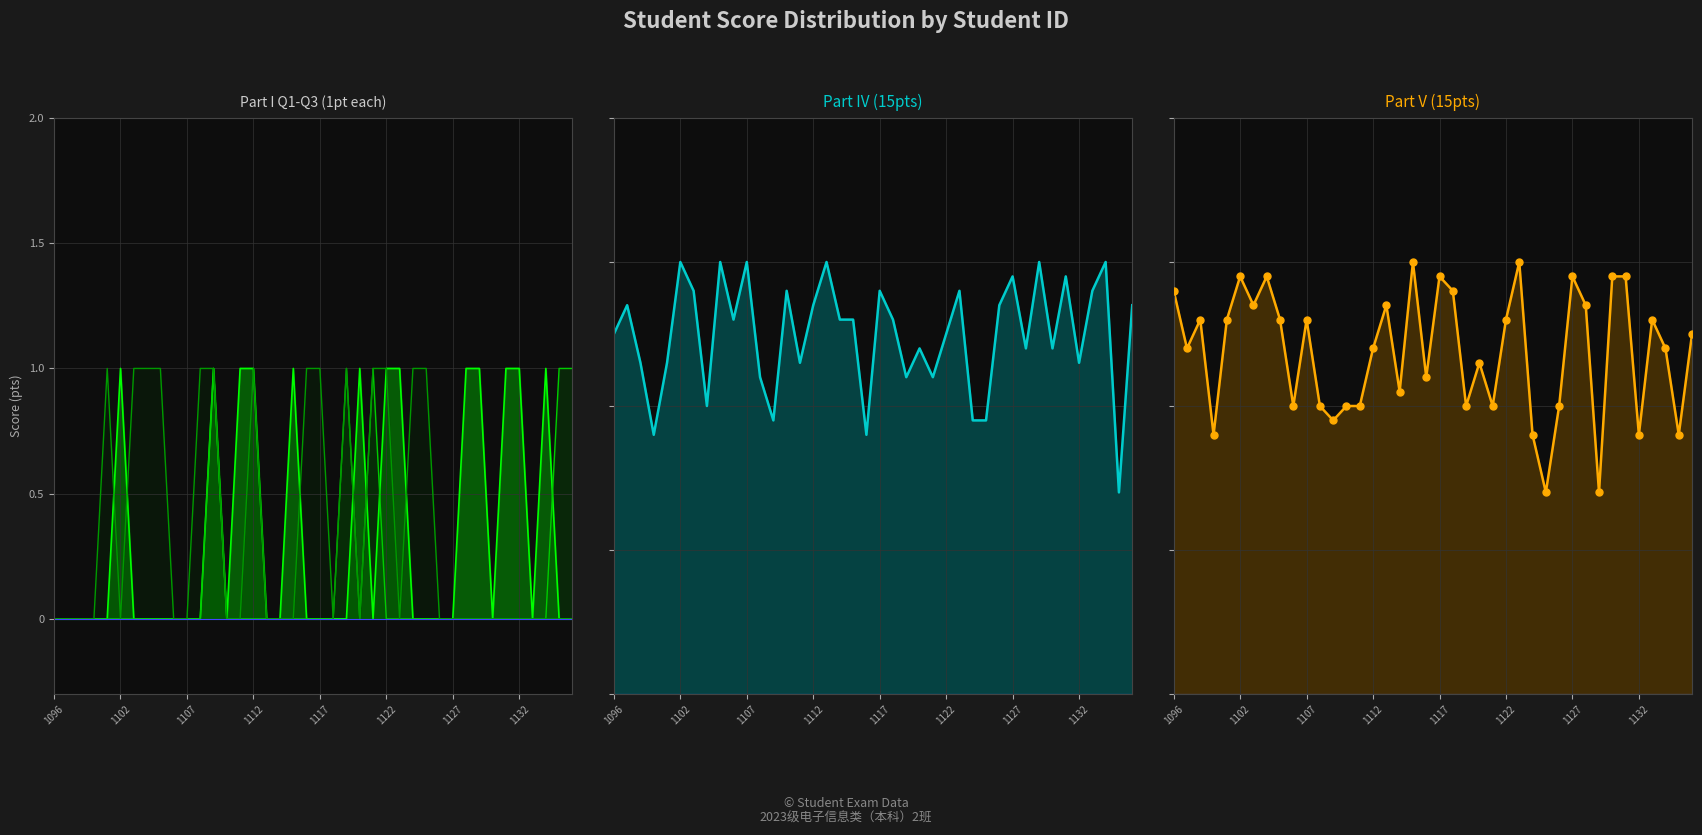

What is the total value across all series at 37?

40.0